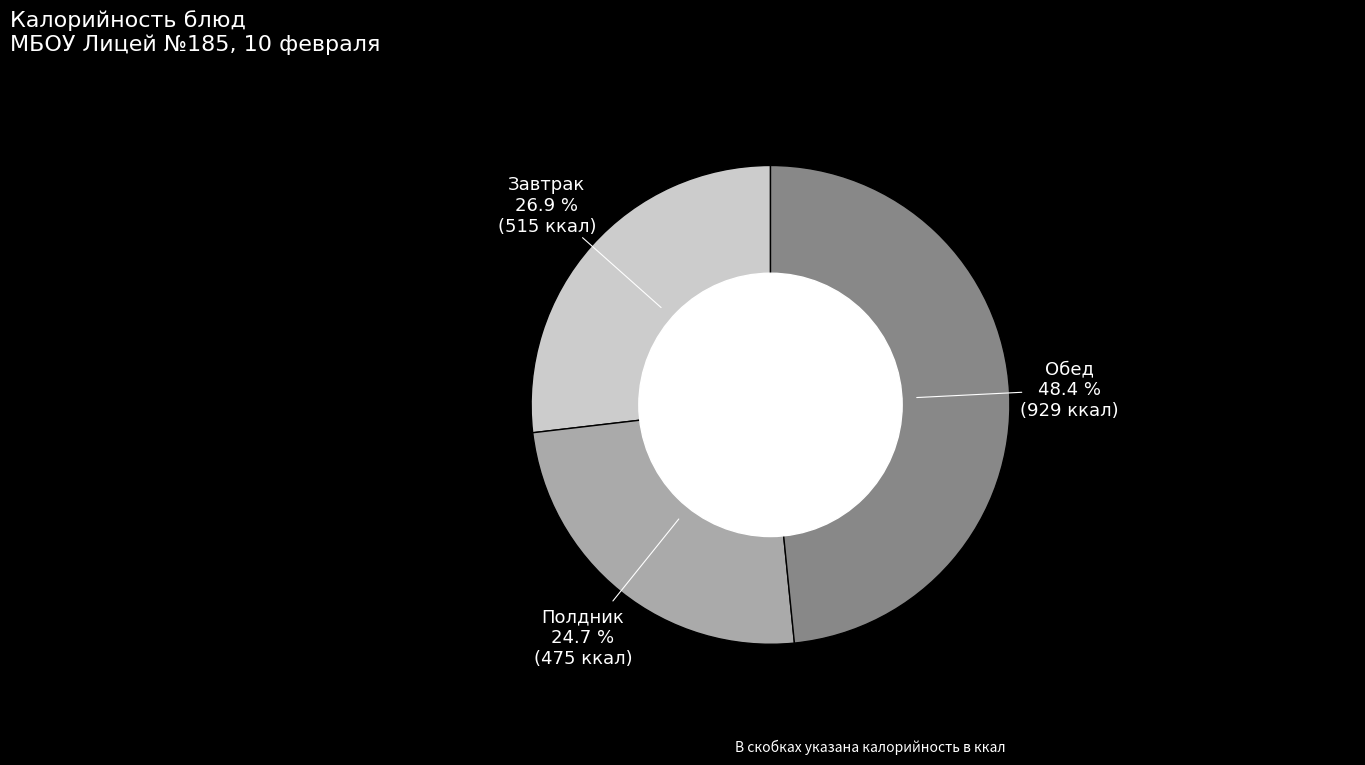

Is there any slice that represents more than half of the pie?

No